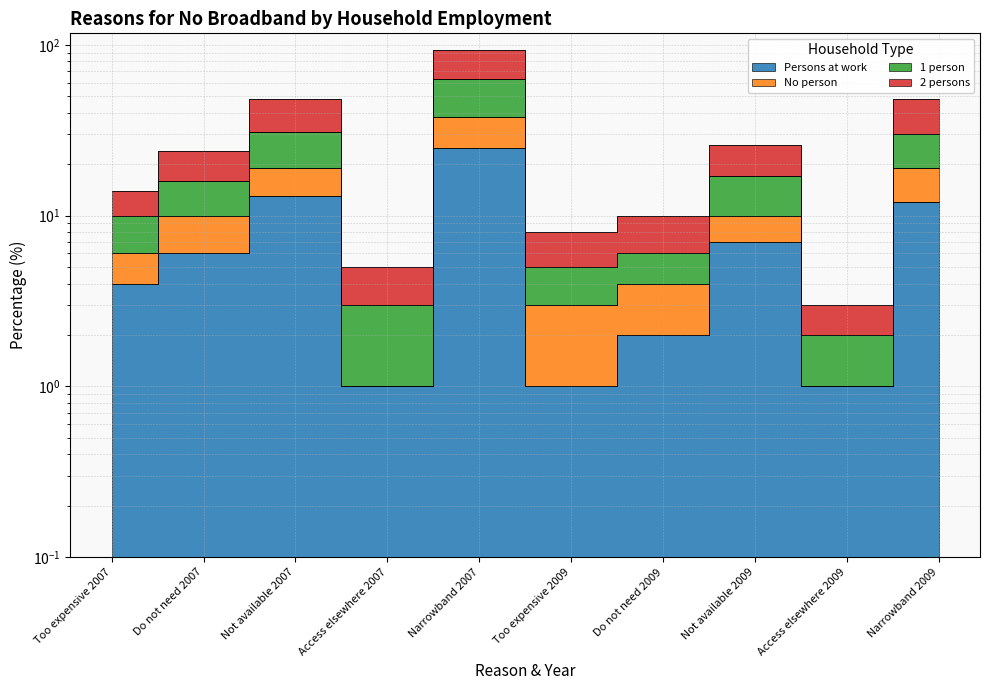

Which category has the highest value across all series?

Narrowband 2007